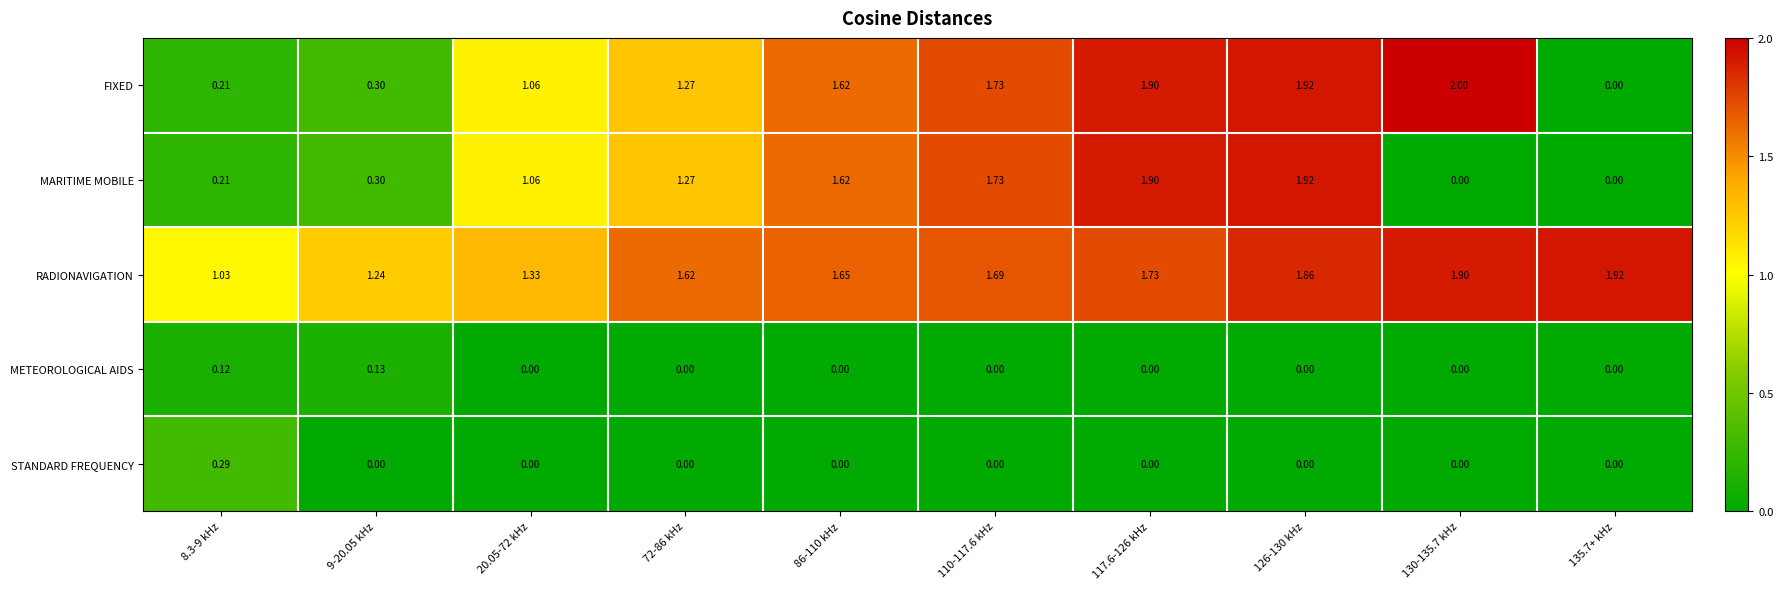

Which series has the widest spread of values?

FIXED